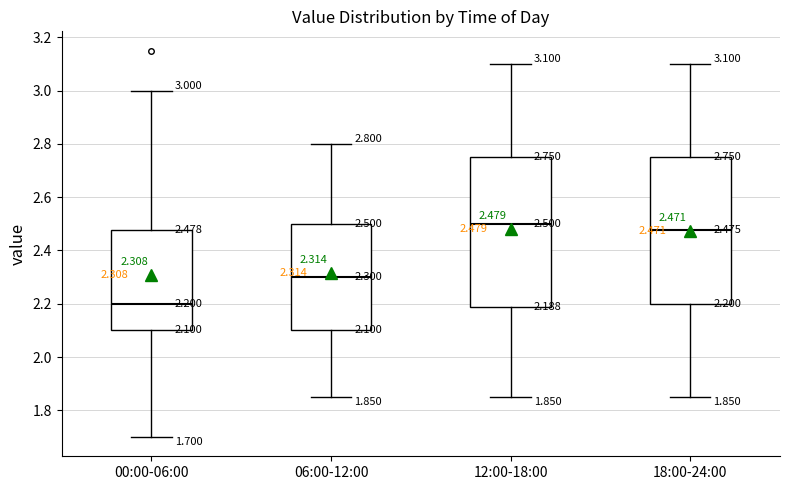

Which box has the highest median line?

12:00-18:00